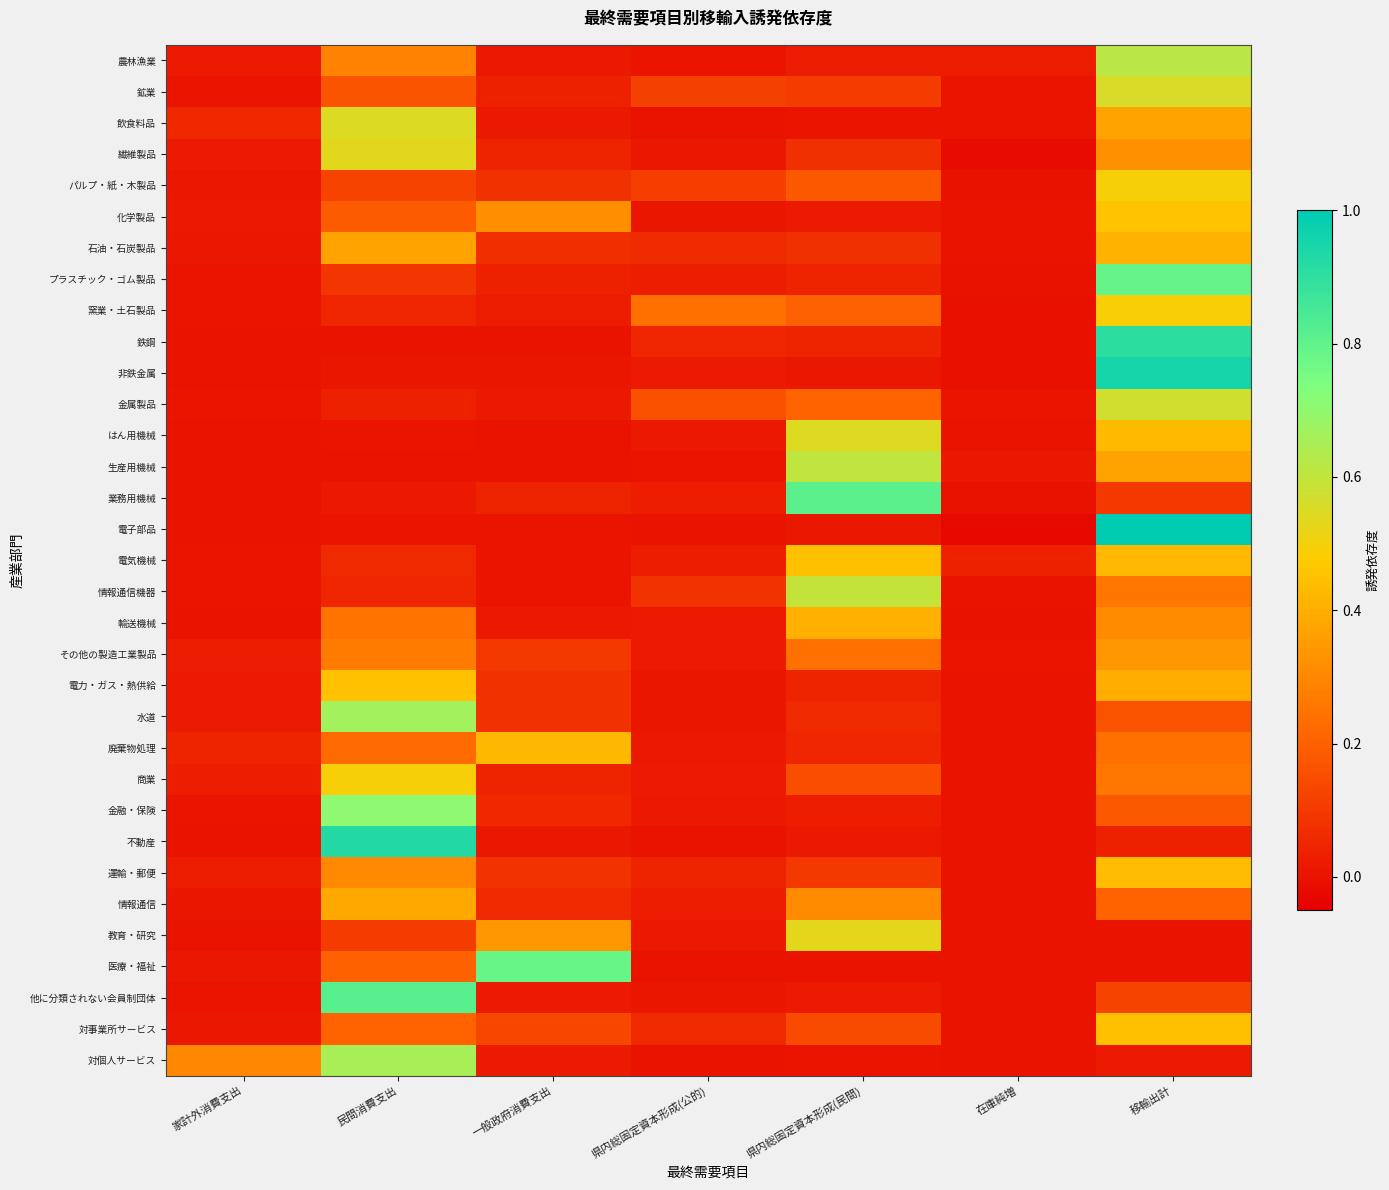

Rank the series at 一般政府消費支出 from lowest to highest value.

生産用機械, 鉄鋼, はん用機械, 電子部品, 電気機械, 情報通信機器, 非鉄金属, 不動産, 輸送機械, 農林漁業, 飲食料品, 金属製品, 対個人サービス, 他に分類されない会員制団体, 窯業・土石製品, プラスチック・ゴム製品, 鉱業, 商業, 繊維製品, 業務用機械, 金融・保険, 情報通信, 石油・石炭製品, 電力・ガス・熱供給, 水道, パルプ・紙・木製品, 運輸・郵便, その他の製造工業製品, 対事業所サービス, 化学製品, 教育・研究, 廃棄物処理, 医療・福祉